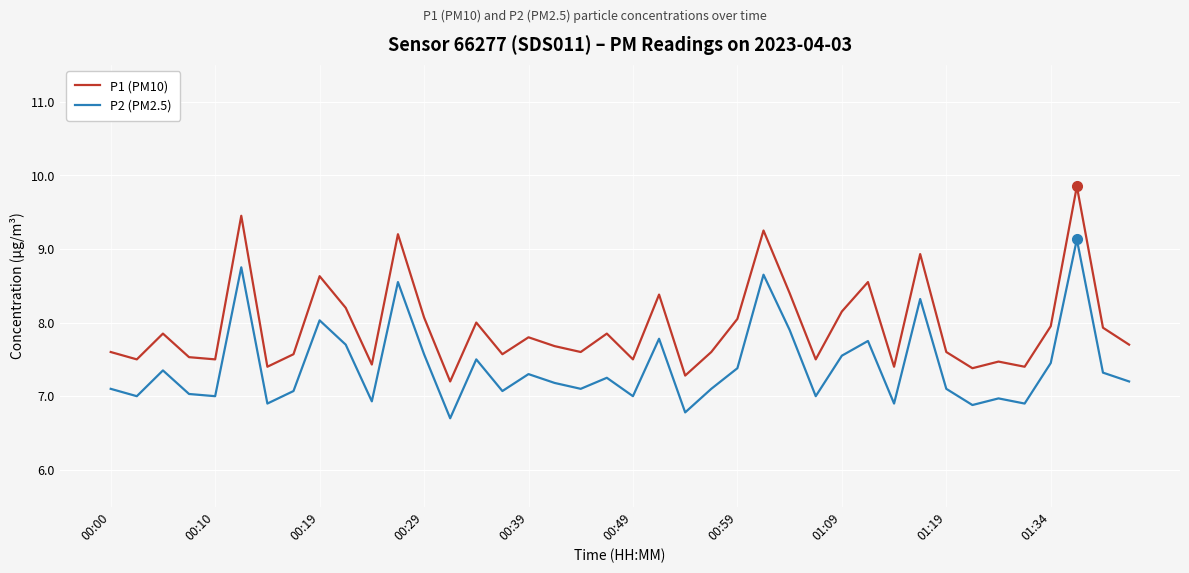

What is the minimum value for P1 (PM10)?

7.2